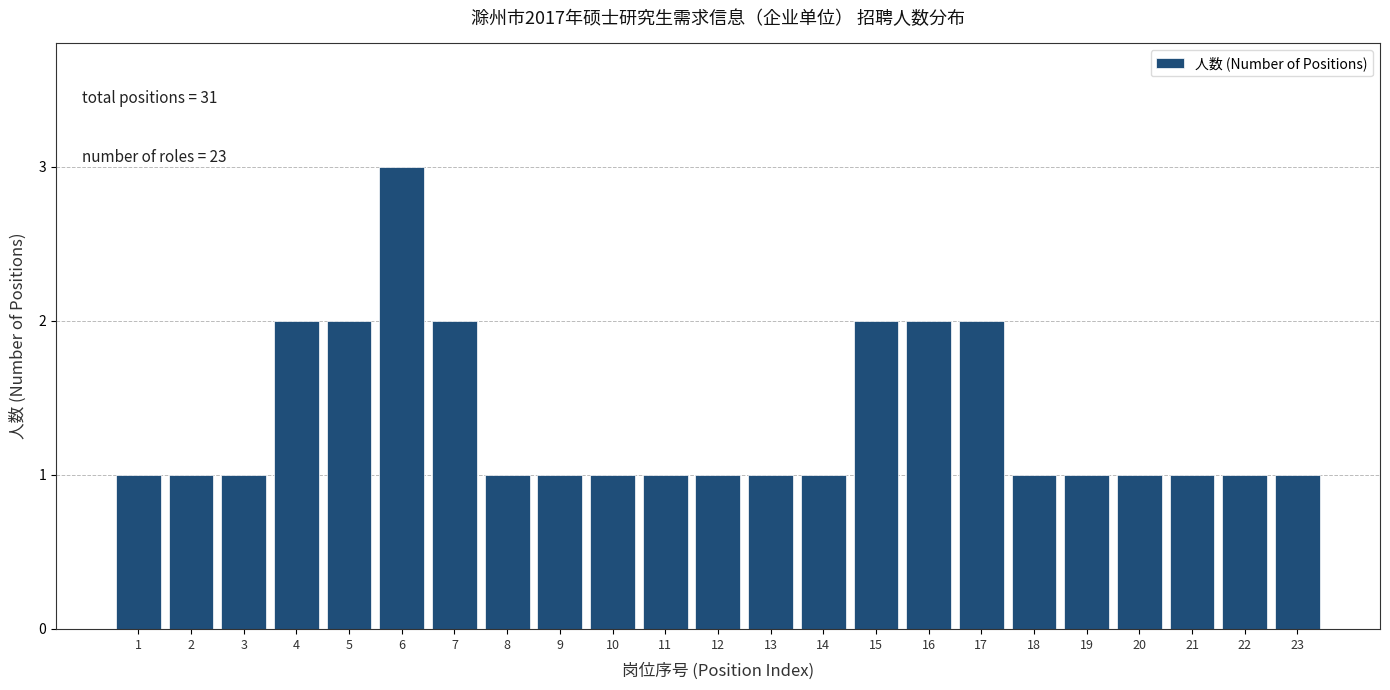

Reading left to right, transcribe all the data shown in this chart.

1	1	1	2	2	3	2	1	1	1	1	1	1	1	2	2	2	1	1	1	1	1	1